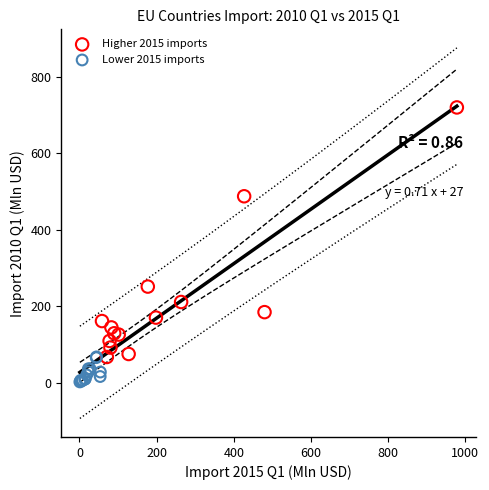

Which series contains the highest Y value?

Higher 2015 imports